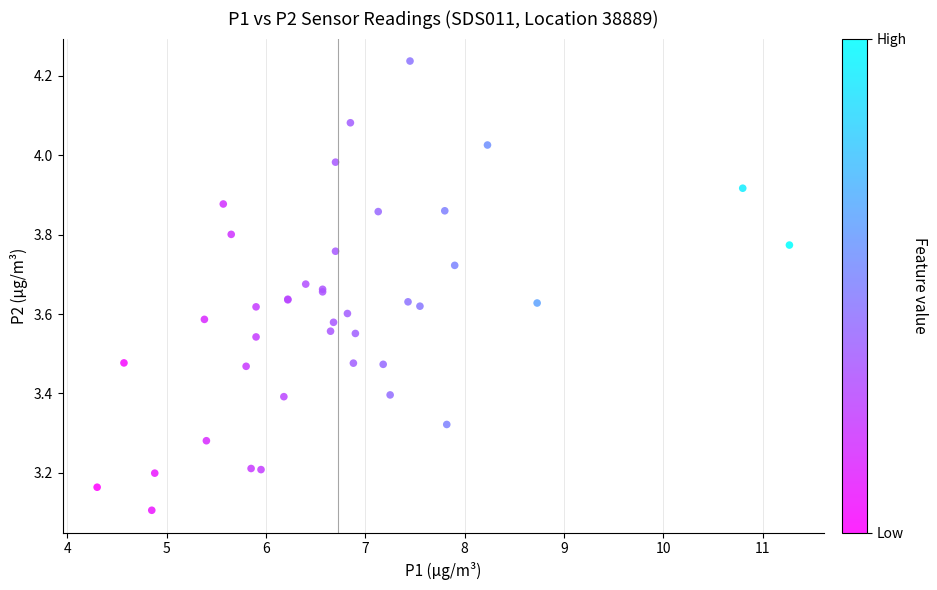

What Y value in the scatter plot is closest to 3?

3.1